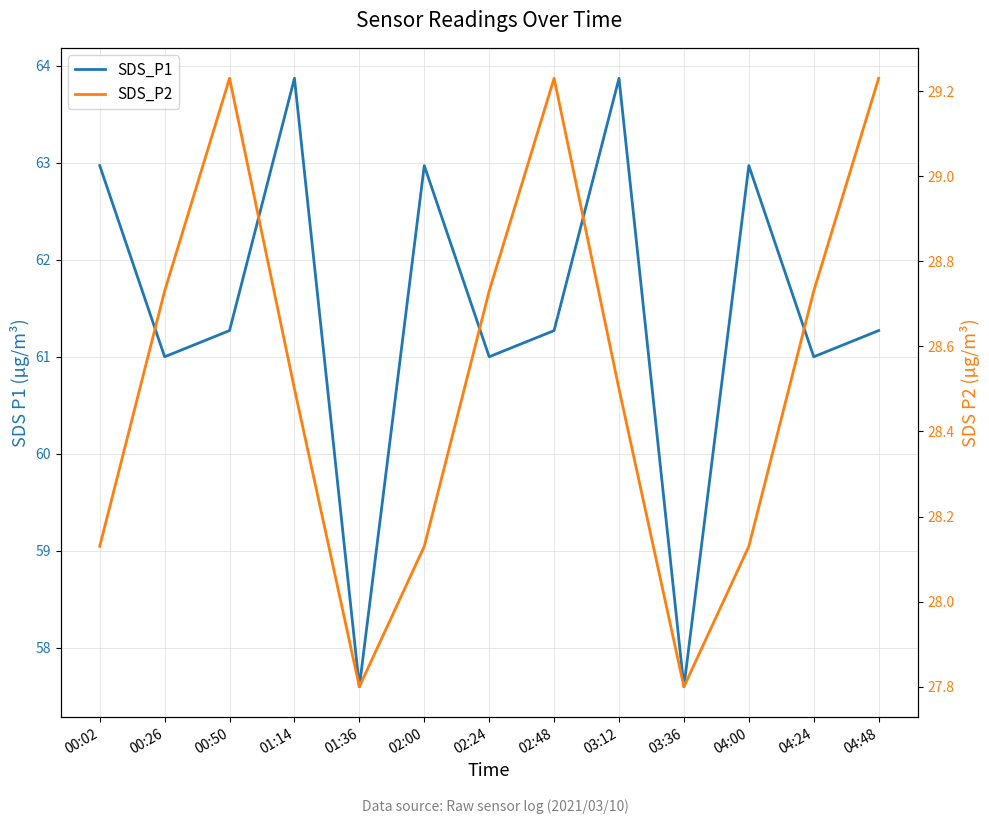

The value of SDS_P1 at 00:02 is 96.8. True or false?

False